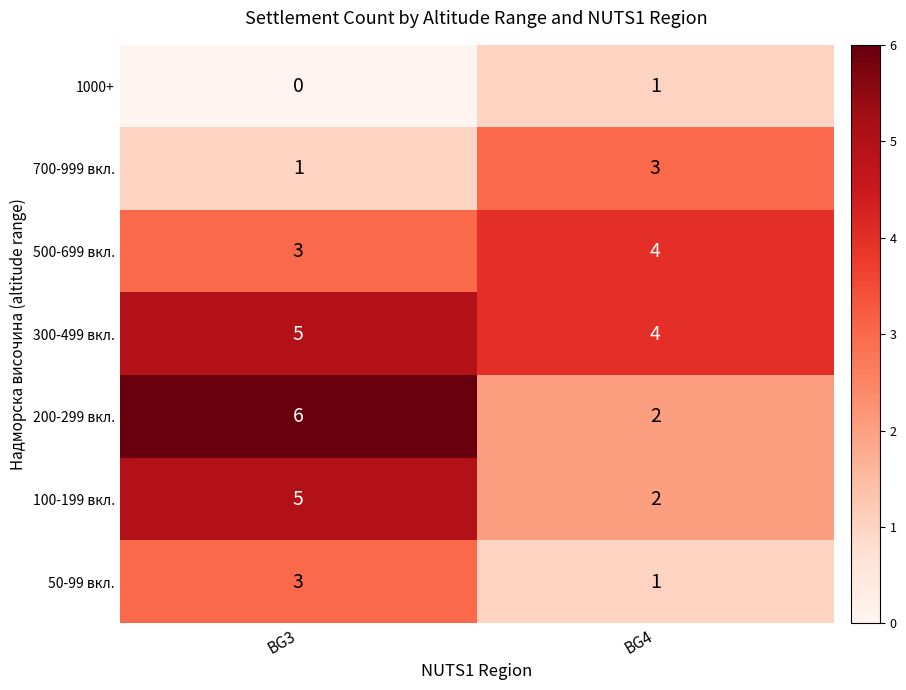

At which label does 300-499 вкл. reach its minimum?

BG4